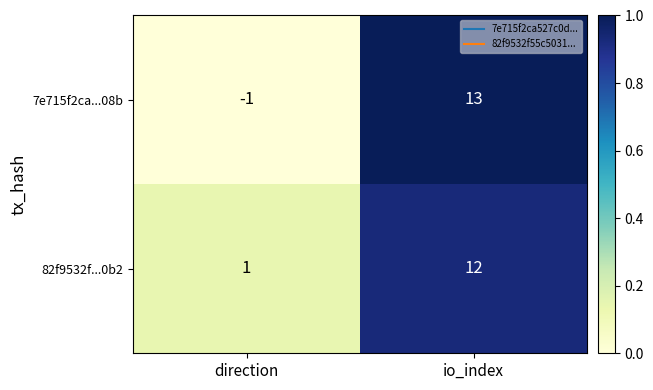

At how many categories does at least one series exceed 3?

1